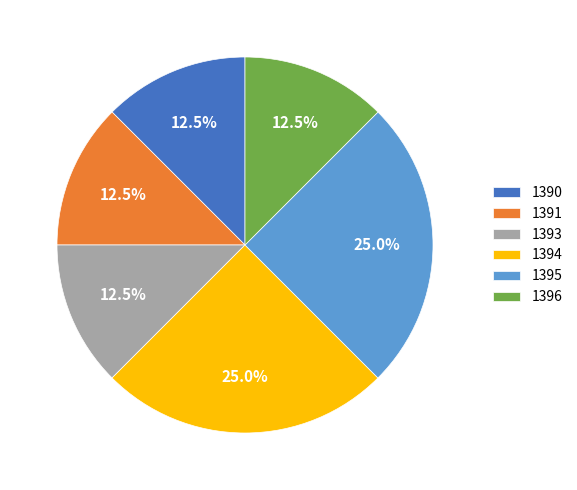

How much of the chart is everything except 1390?

87.5%